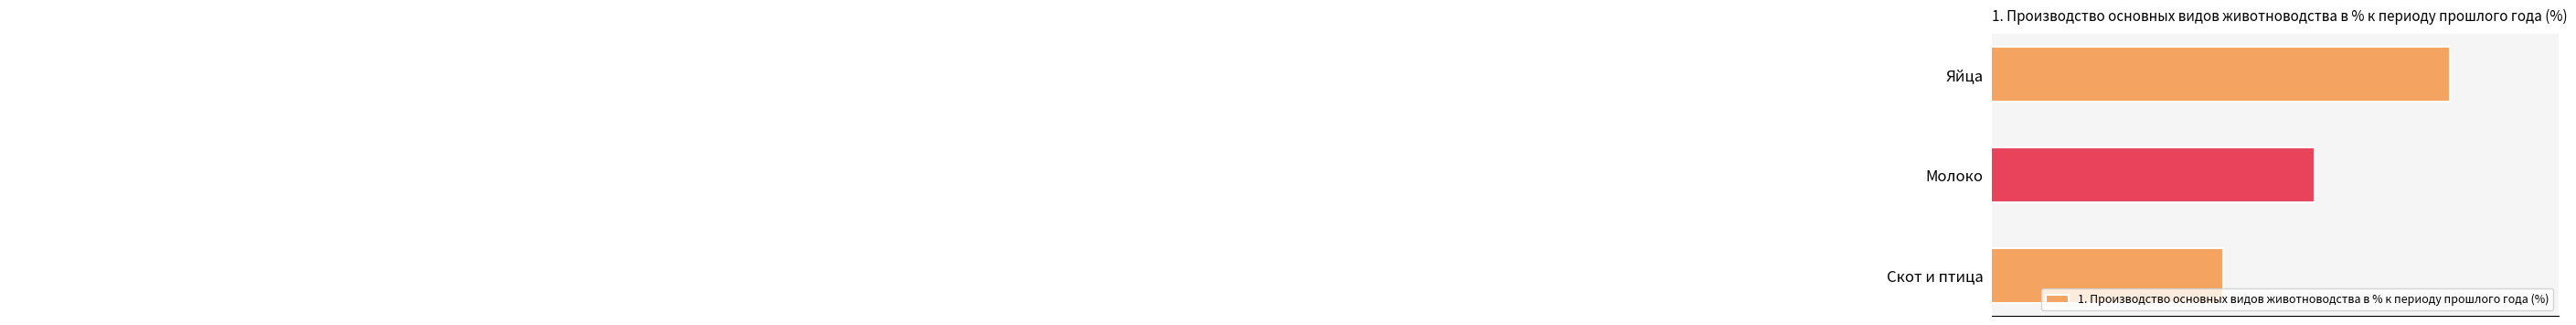

Are the bars grouped side by side (vs. stacked)?

No